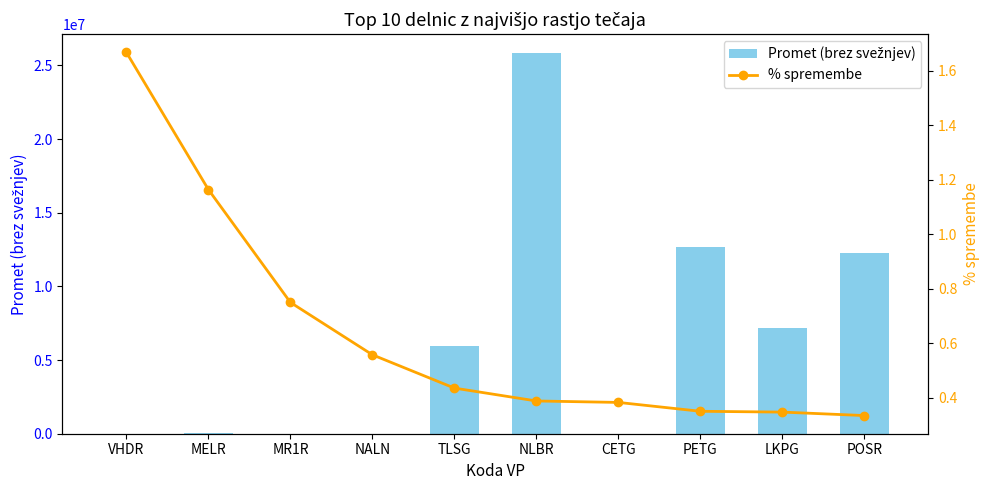

What is the sum of all % spremembe values?

6.4